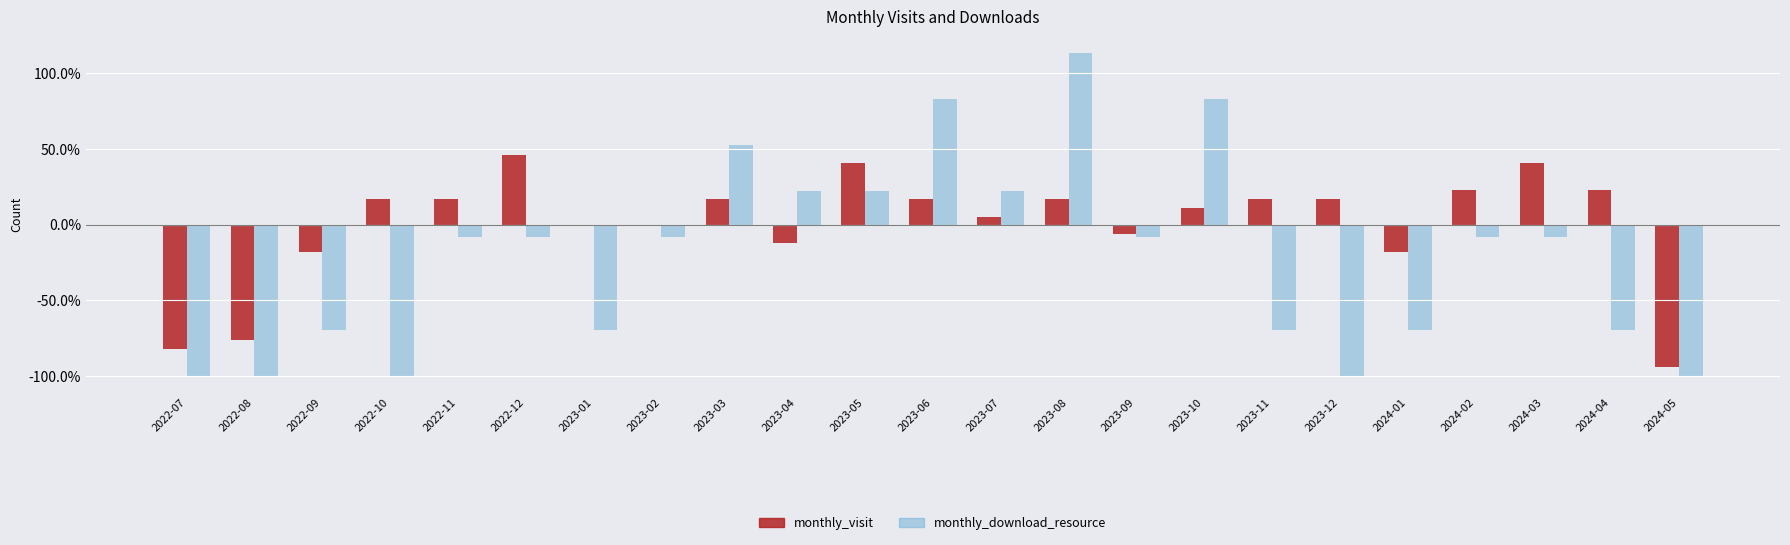

What is the maximum value shown in the chart?

113.6